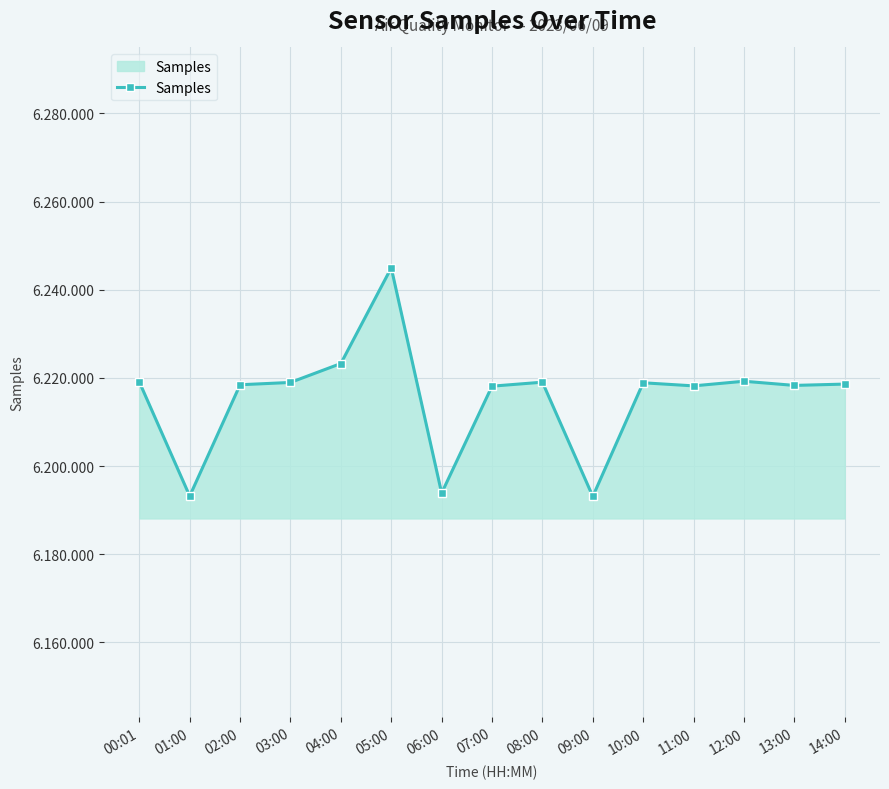

What is the greatest value displayed?

6244982